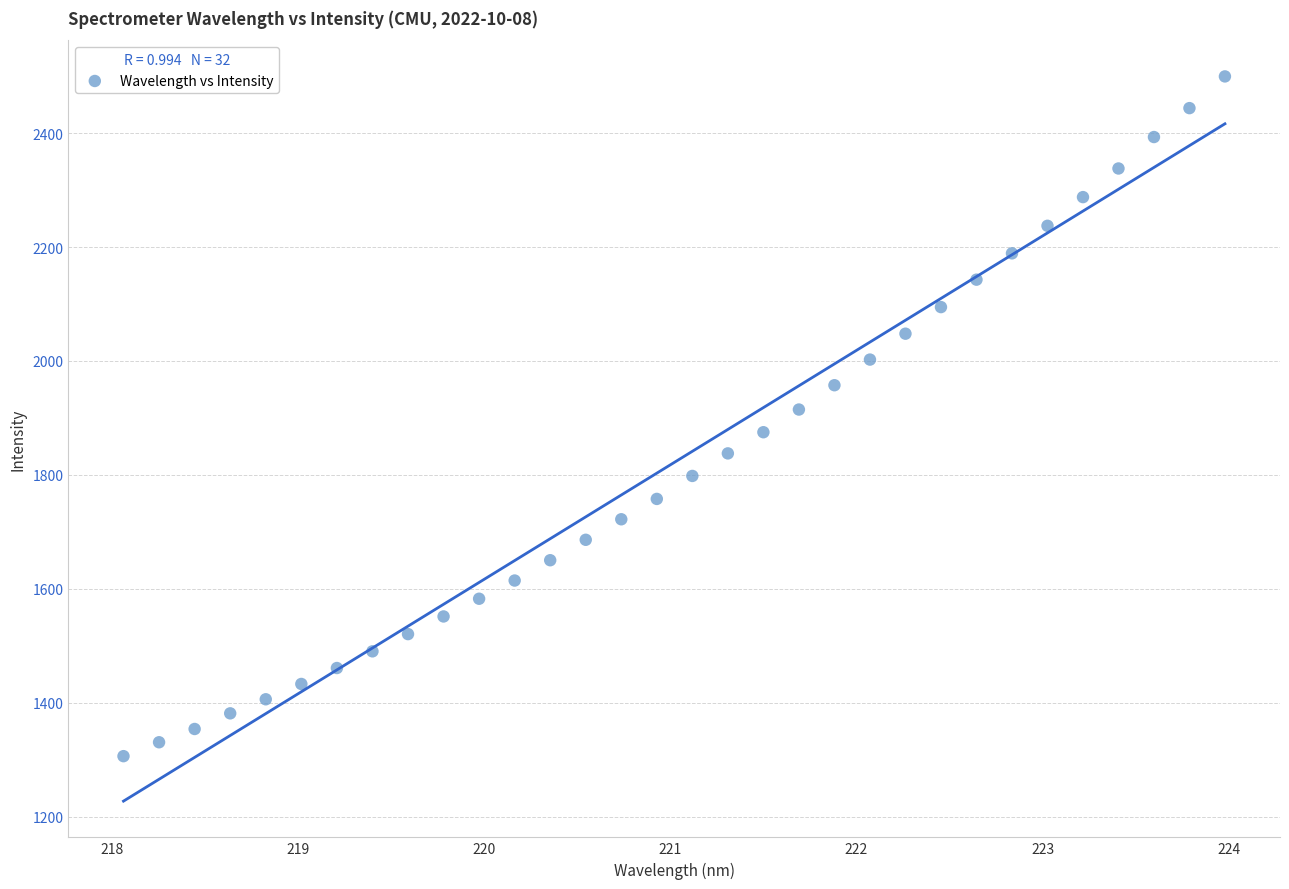

What is the range of X values (max minus min)?

5.9